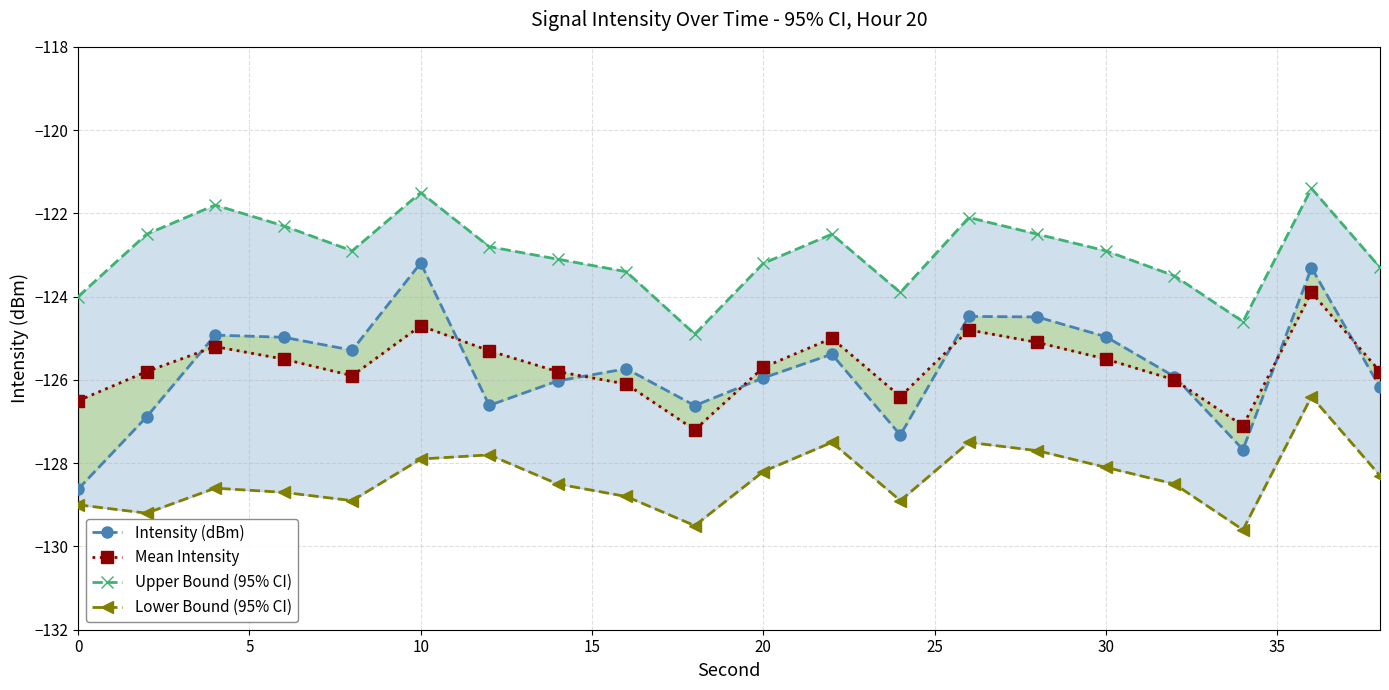

What is the average value of the Intensity (dBm) series?

-125.7